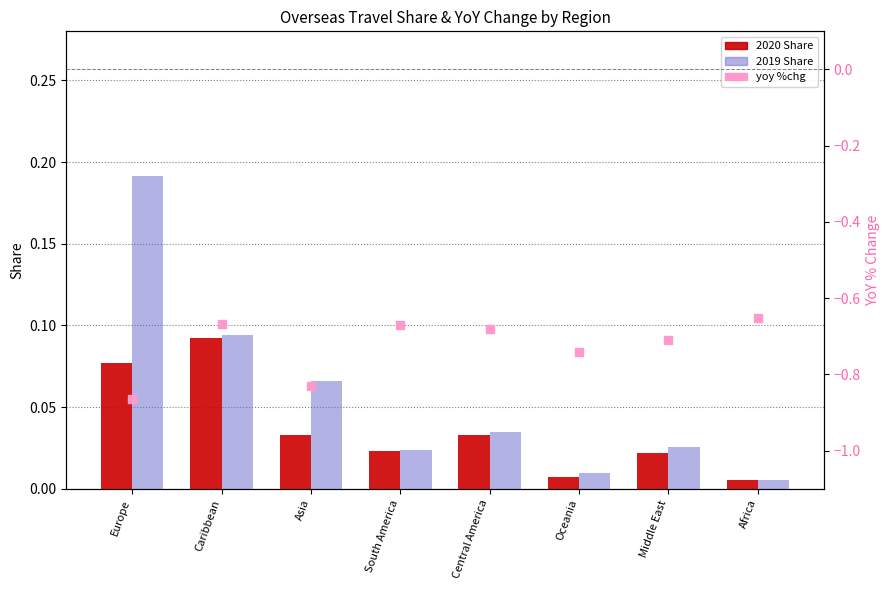

At how many categories does at least one series exceed 0?

8